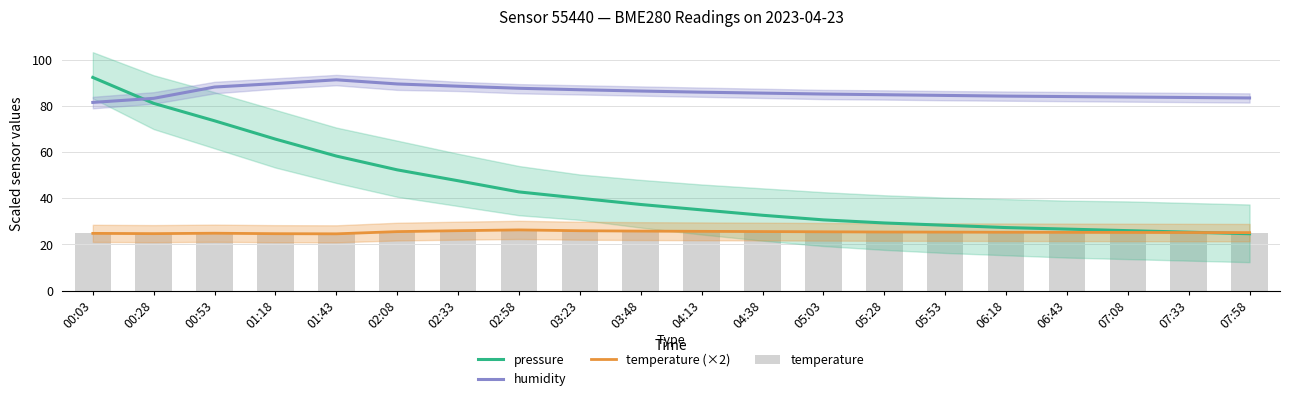

How many values in the temperature (×2) series exceed 25?

15